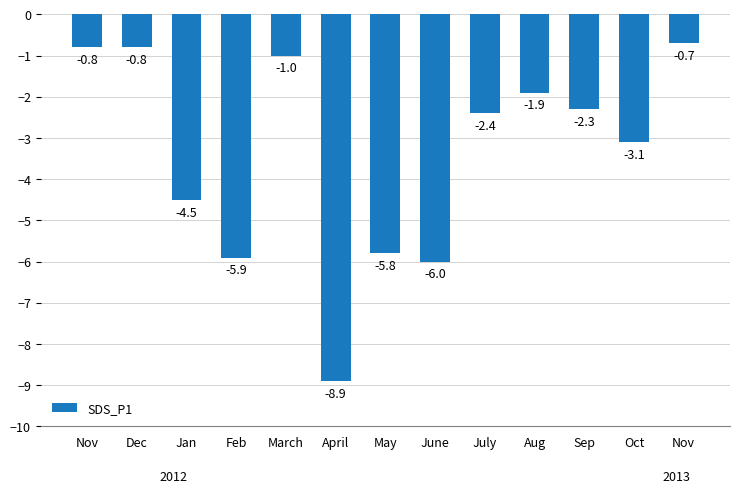

Which has a higher value, April or March?

March